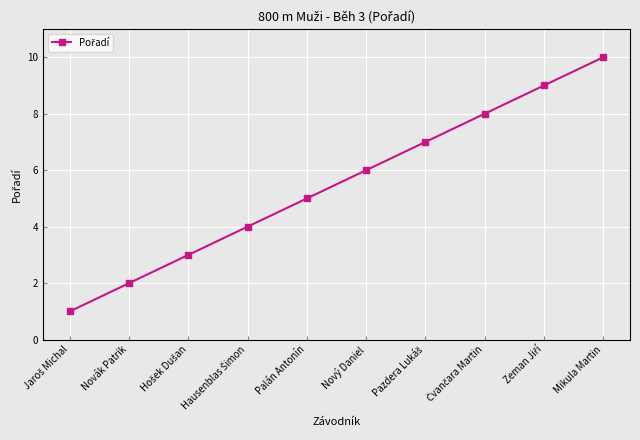

How many data points does each series have?

10